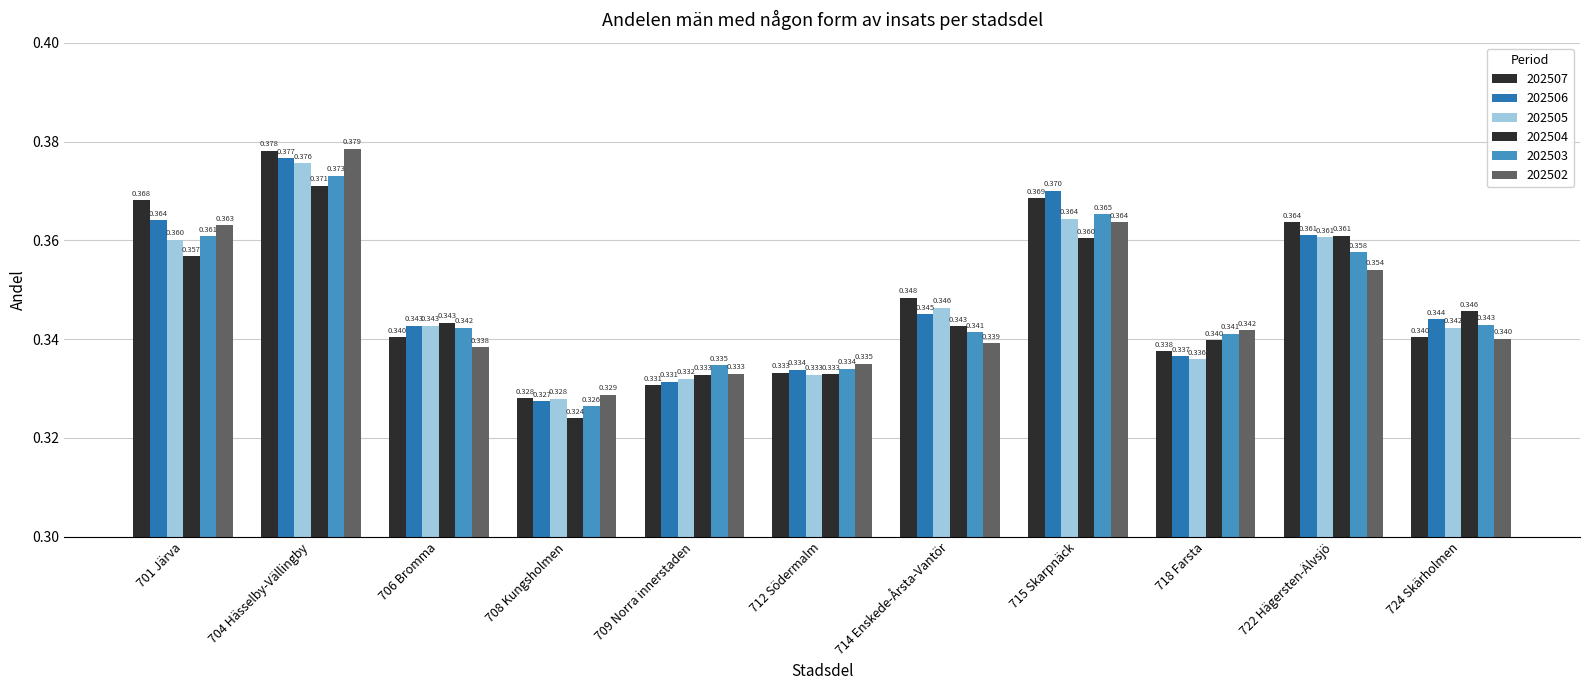

Count the number of categories in the chart.

11